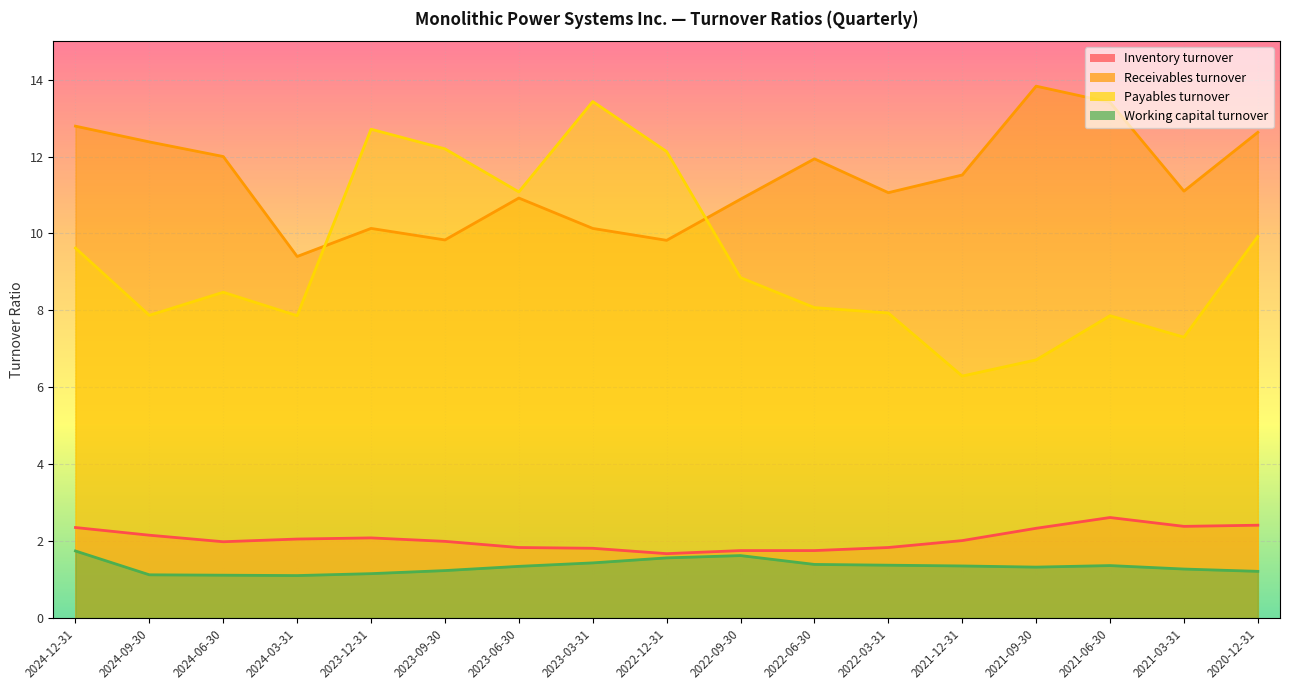

At which category does the chart reach its peak across all series?

2021-09-30